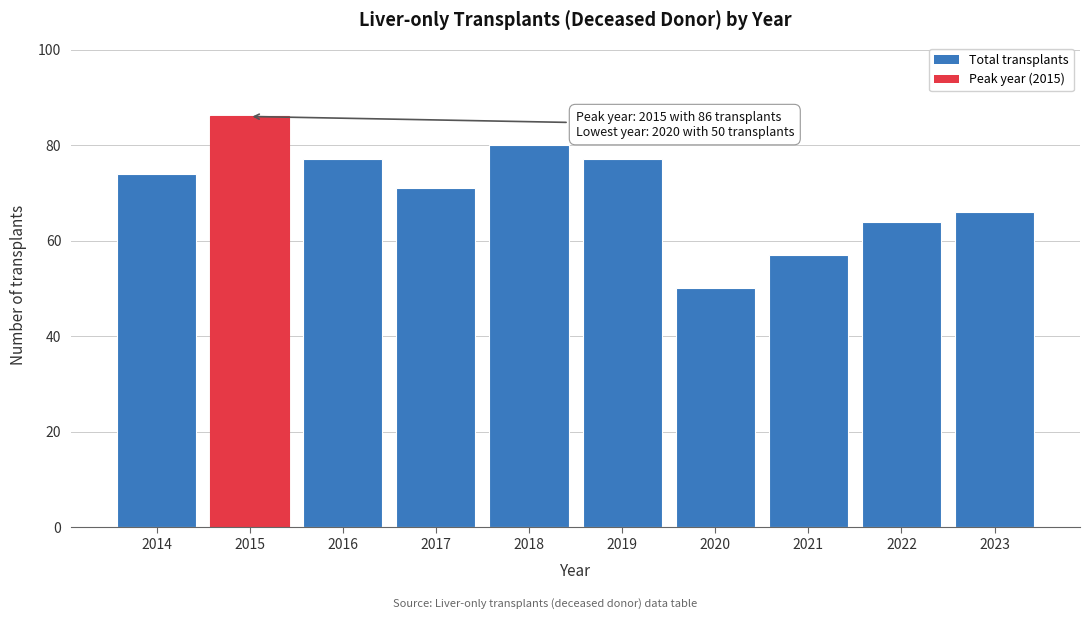

Reading right to left, extract all data points from this chart.

66	64	57	50	77	80	71	77	86	74